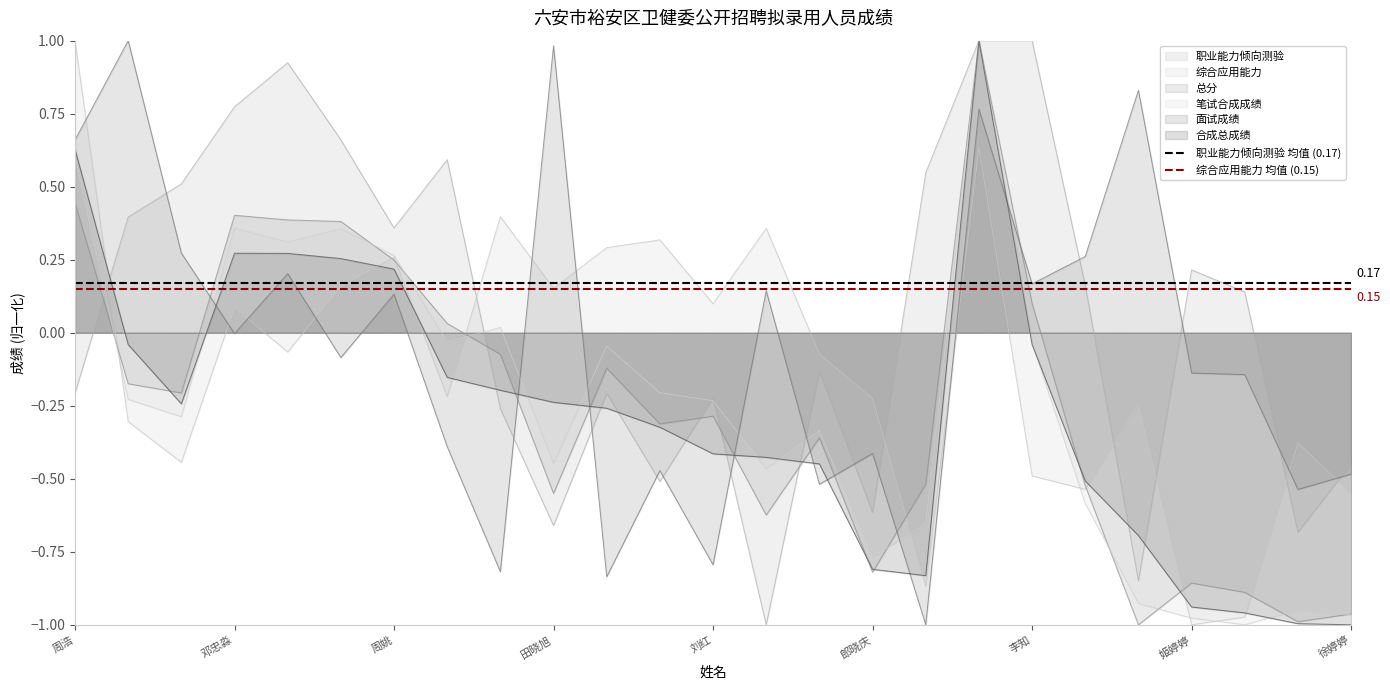

At which label is 综合应用能力 均值 (0.15) closest to 0?

周浩